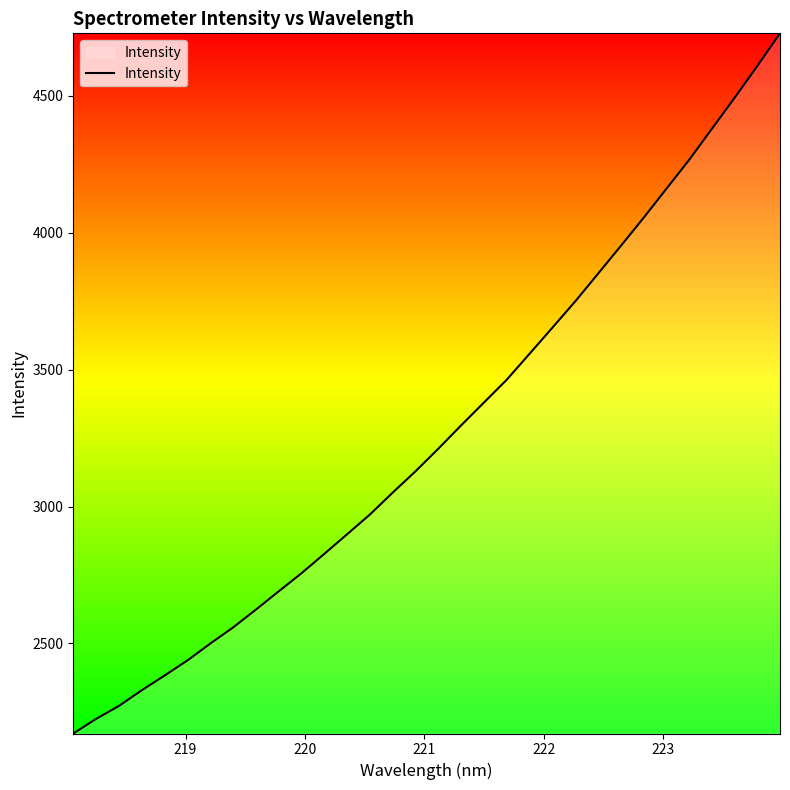

What is the difference between the second highest and second lowest values?

2384.2